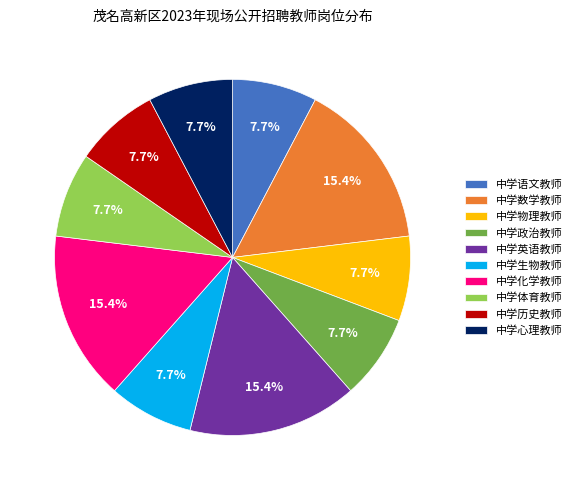

The 中学数学教师 slice represents 15% of the pie. True or false?

True